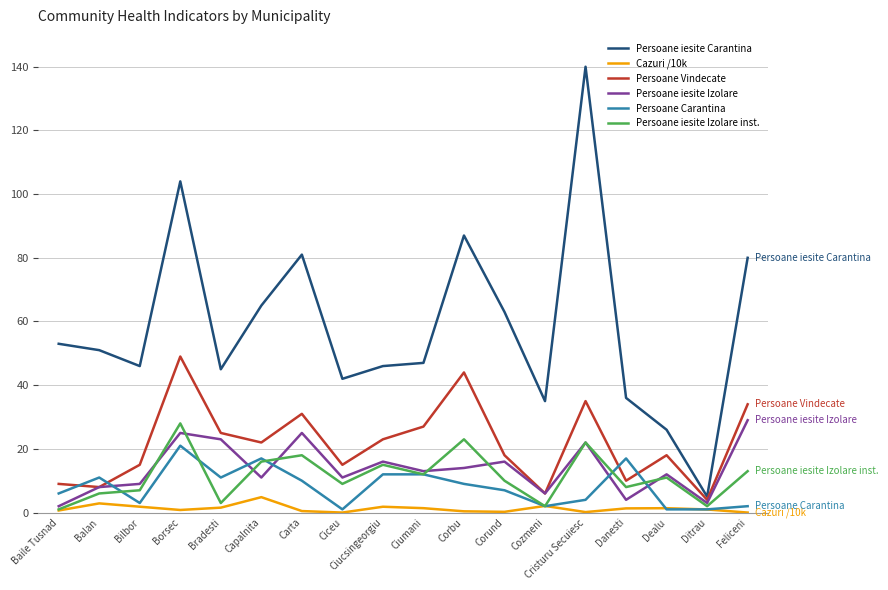

Is the value of Persoane iesite Carantina at Carta greater than the value of Persoane iesite Izolare at Ciceu?

Yes